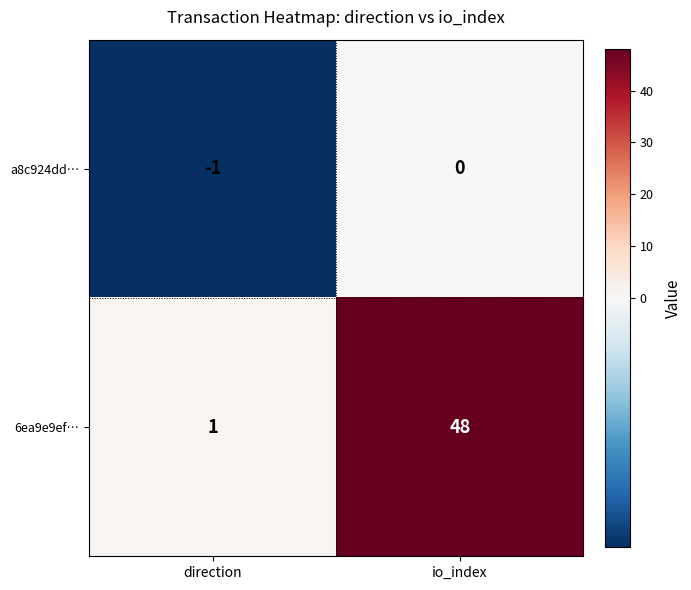

What is the difference between the highest and lowest values at io_index?

48